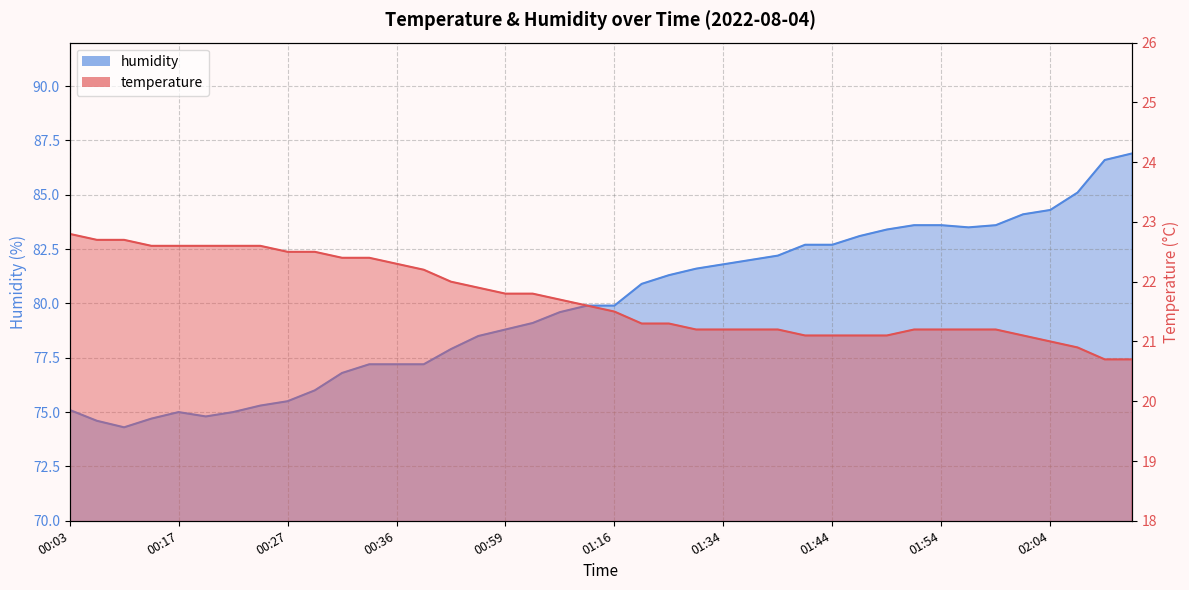

What is the difference between the second highest and minimum values in the humidity series?

12.3